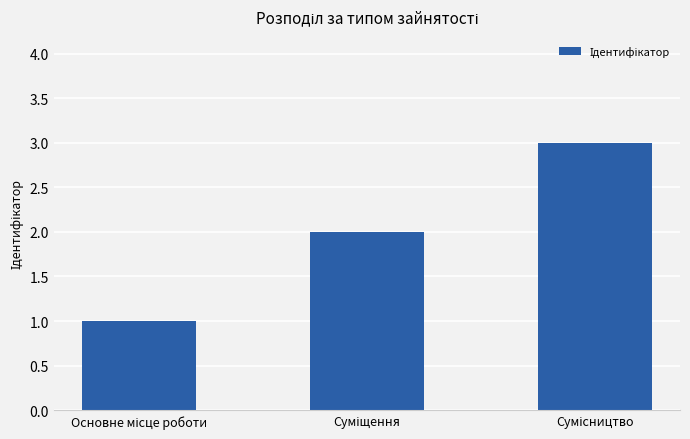

Reading right to left, extract all data points from this chart.

3	2	1